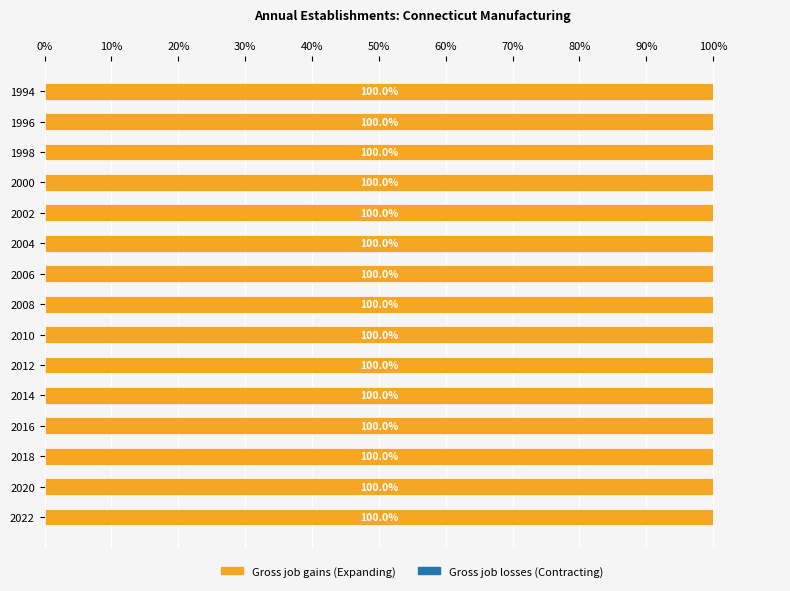

At which category is the sum across all series the highest?

1994